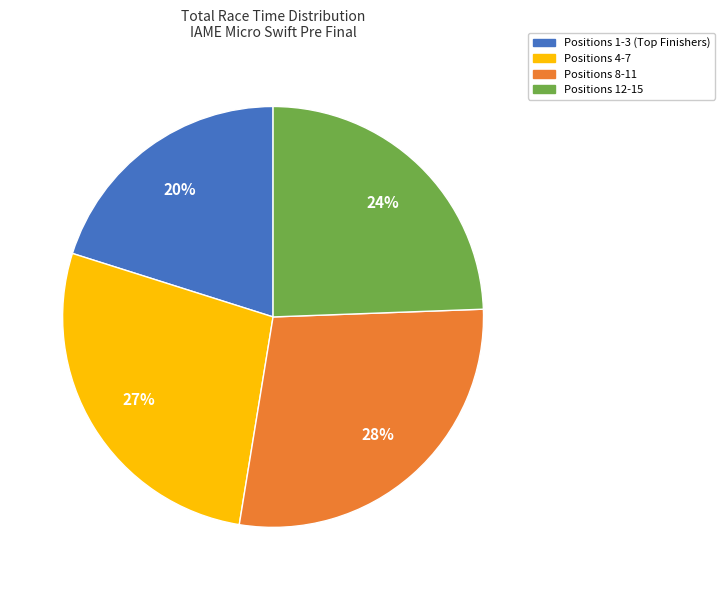

Is it true that Positions 4-7 is 39% of the pie?

False